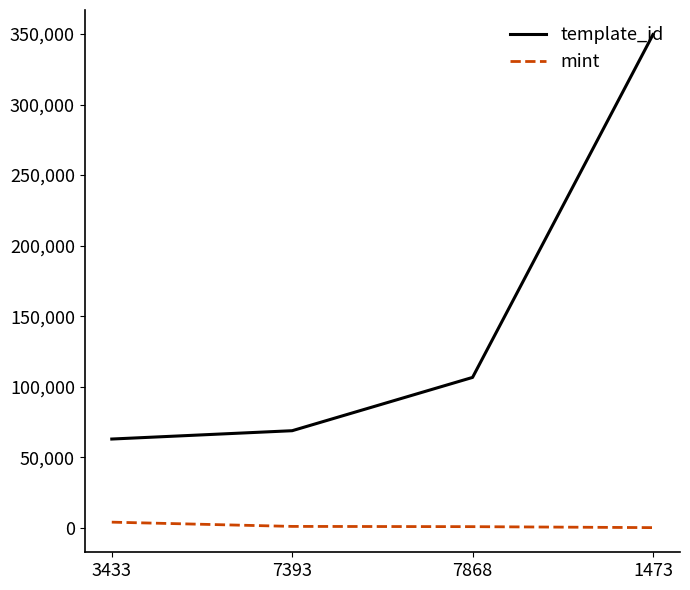

True or false: mint and template_id intersect in this chart.

False